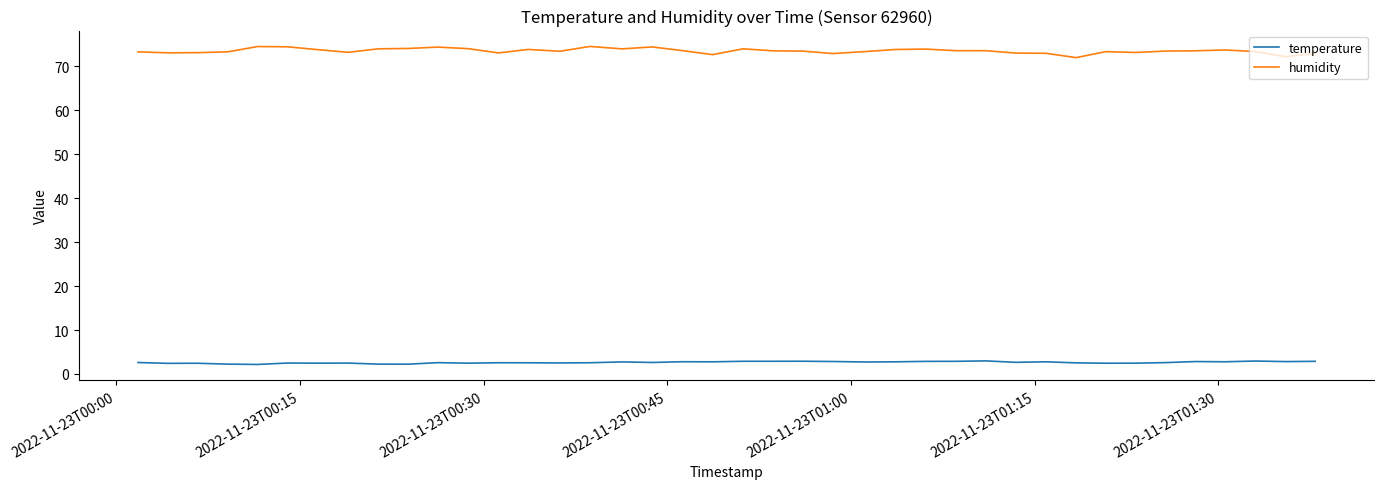

Which series has the widest spread of values?

humidity